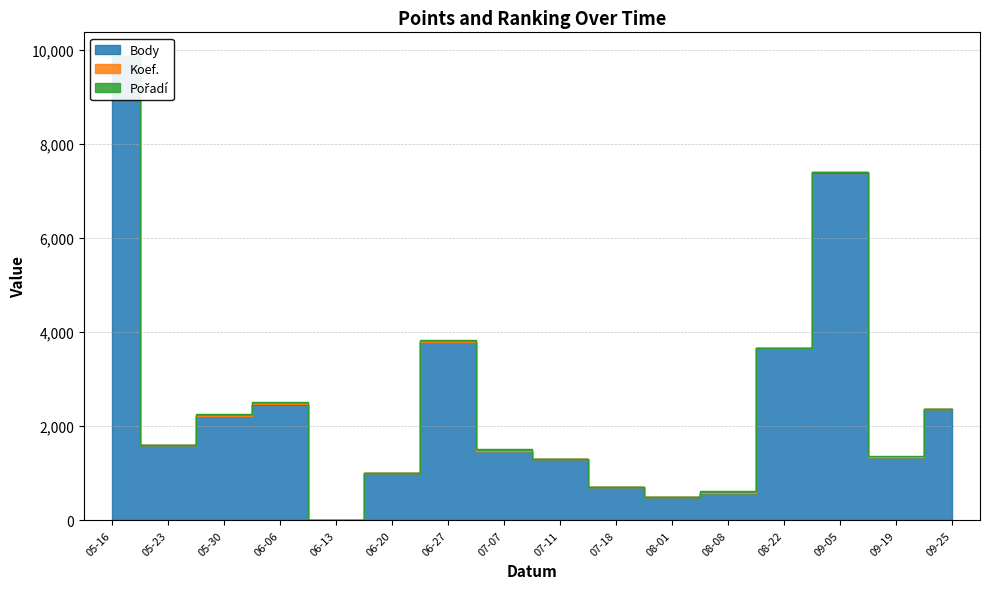

Reading left to right, extract all data points from this chart.

Body: 9842	1600	2219	2456	0	998	3790	1471	1305	703	499	3656	7387	1351	2360	585
Koef.: 12	2	7	7	0	2	7	4	1	1	1	4	7	3	2	3
Pořadí: 21	2	45	45	0	4	37	33	1	2	2	2	10	17	1	29